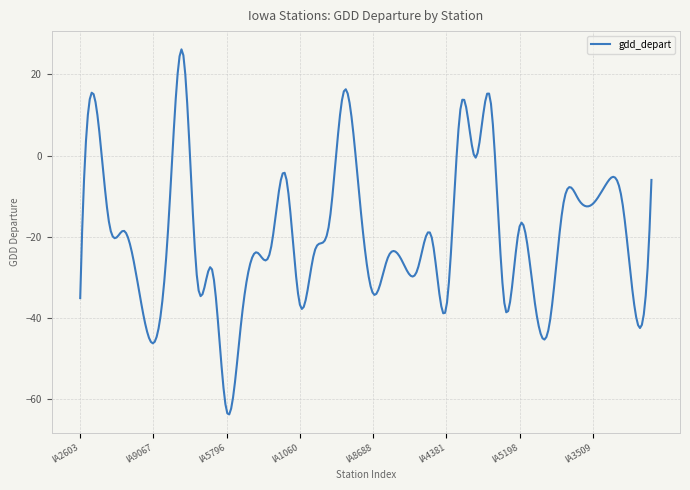

What is the minimum value shown in the chart?

-63.8